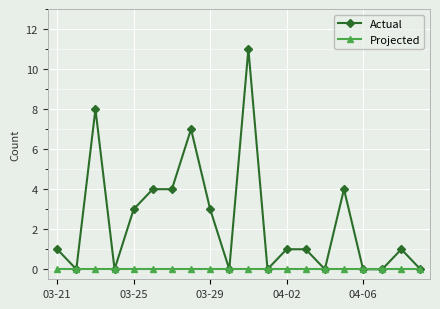

Rank the series by their average value, from lowest to highest.

Projected, Actual